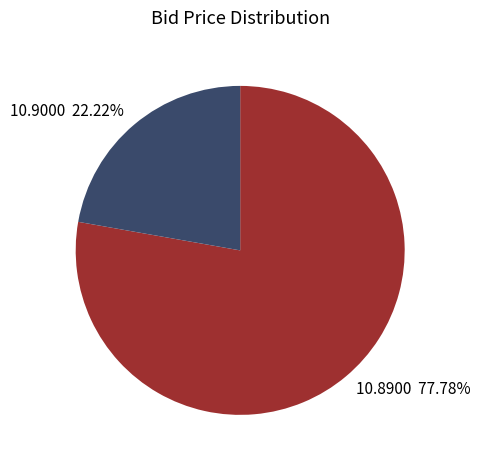

Count the number of slices in the pie.

2